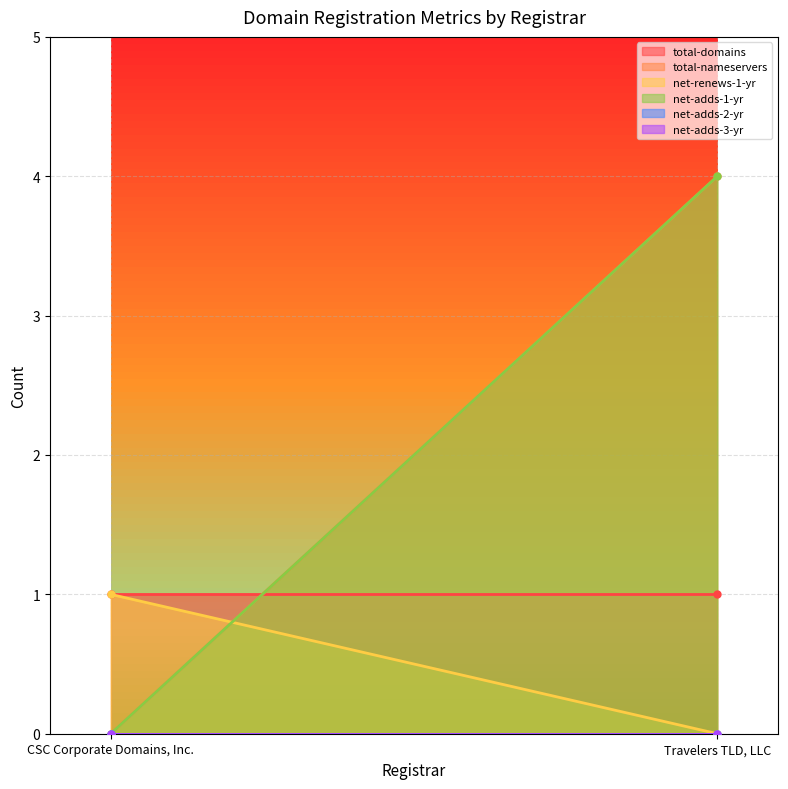

What is the difference between the highest and lowest values at CSC Corporate Domains, Inc.?

1